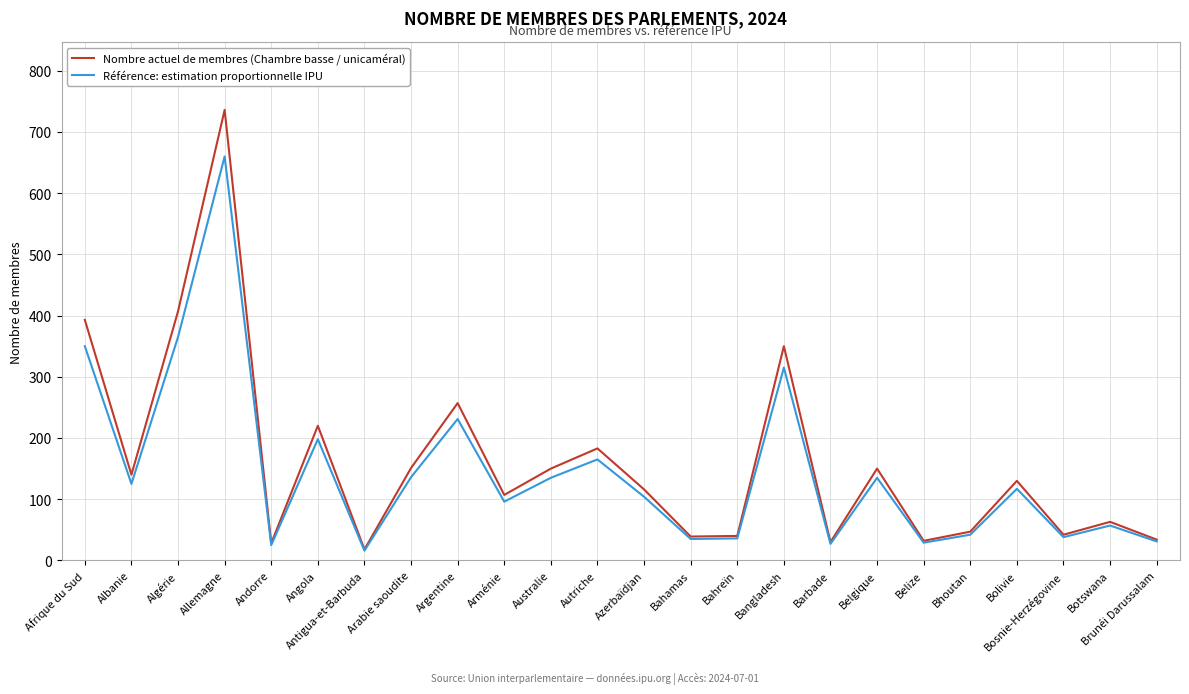

At which category does Nombre actuel de membres (Chambre basse / unicaméral) reach its first local valley?

Albanie